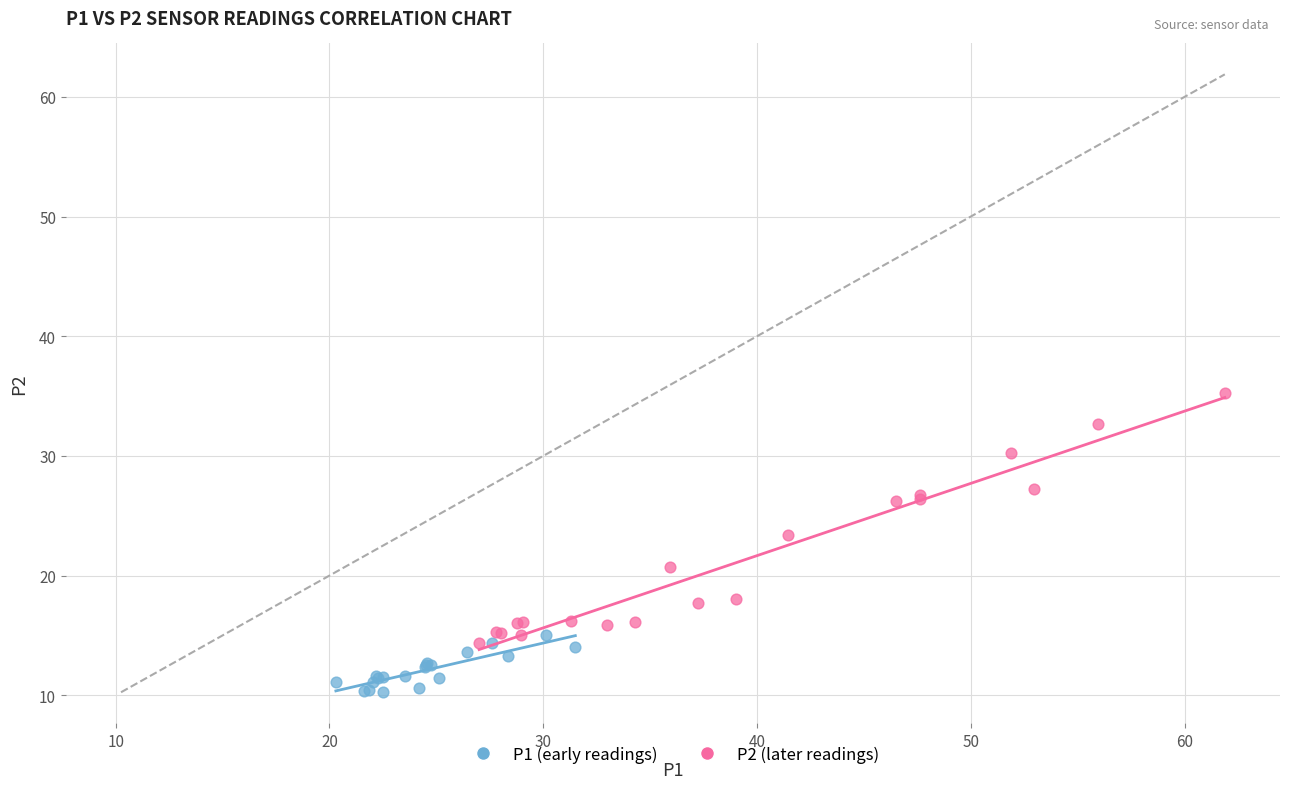

Which series contains the highest Y value?

P2 (later readings)